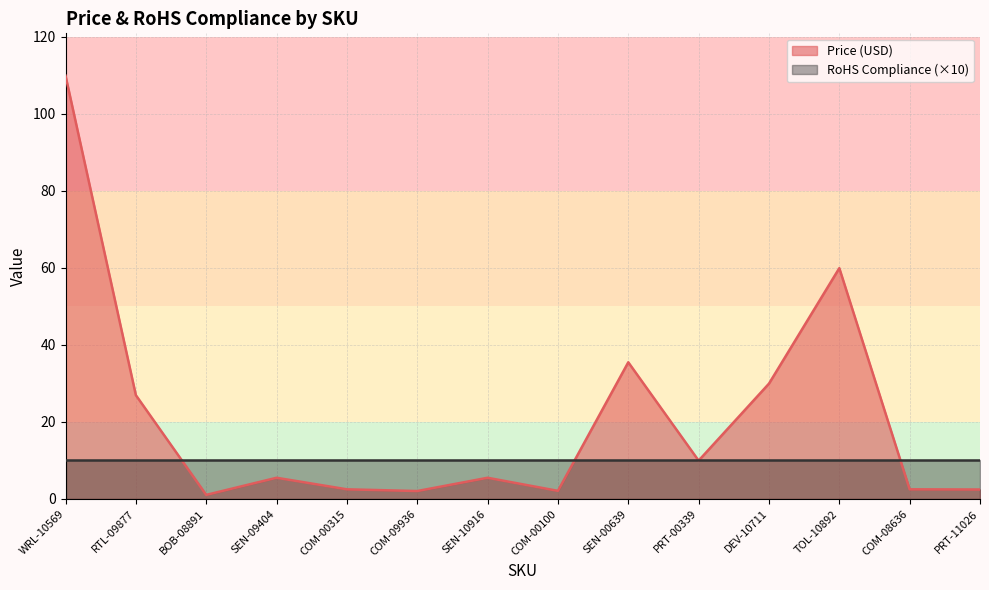

List the labels in order of value, largest first.

WRL-10569, TOL-10892, SEN-00639, DEV-10711, RTL-09877, PRT-00339, SEN-09404, SEN-10916, COM-00315, COM-08636, PRT-11026, COM-00100, COM-09936, BOB-08891